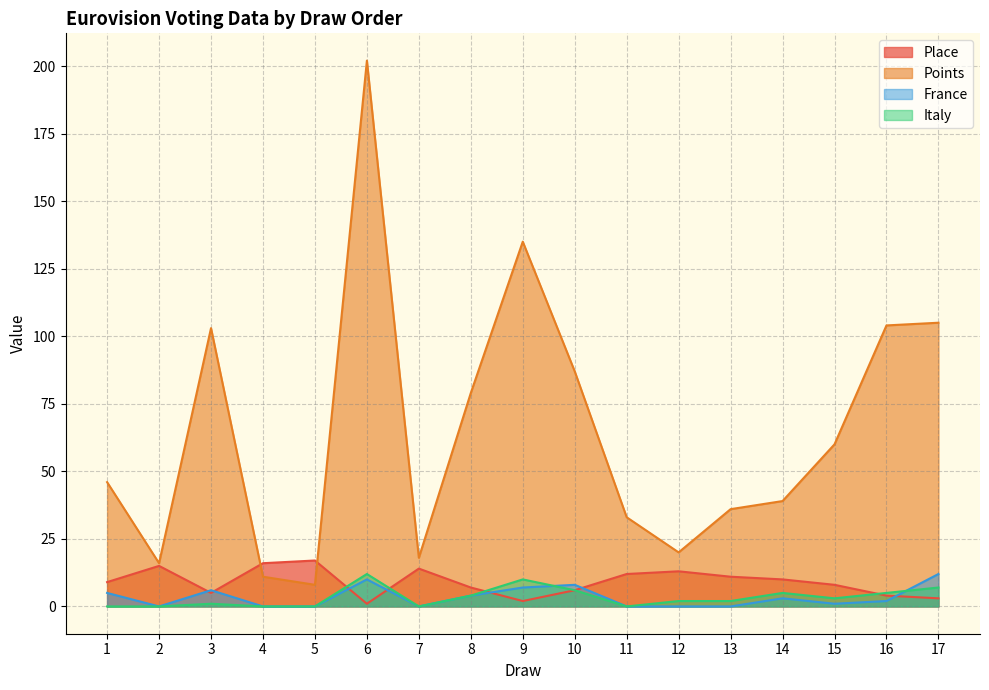

True or false: France has a value of 0 at 11.

True